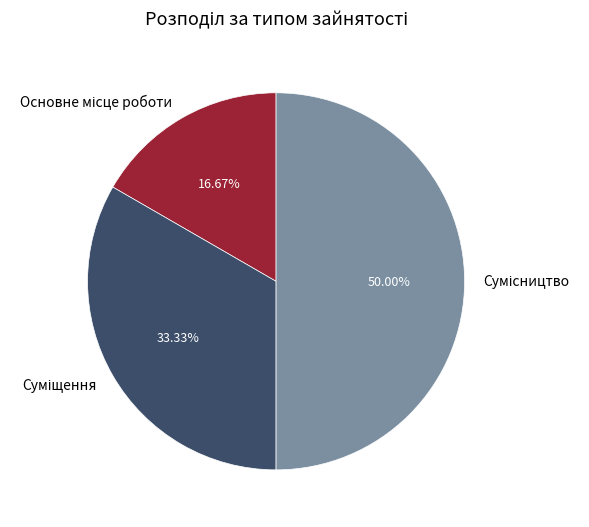

Does Сумісництво represent more than half of the total?

No